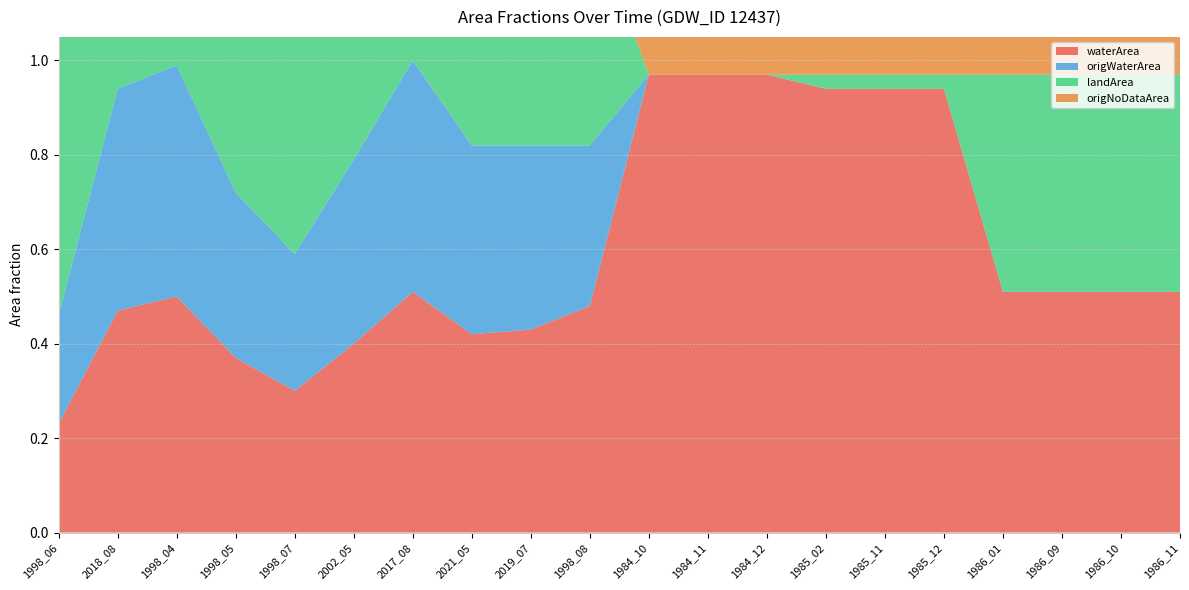

Reading left to right, list all the values displayed in this chart.

waterArea: 0.2	0.5	0.5	0.4	0.3	0.4	0.5	0.4	0.4	0.5	1.0	1.0	1.0	0.9	0.9	0.9	0.5	0.5	0.5	0.5
origWaterArea: 0.2	0.5	0.5	0.3	0.3	0.4	0.5	0.4	0.4	0.3	0.0	0.0	0.0	0.0	0.0	0.0	0.0	0.0	0.0	0.0
landArea: 0.7	0.5	0.5	0.6	0.7	0.6	0.5	0.6	0.5	0.5	0.0	0.0	0.0	0.0	0.0	0.0	0.5	0.5	0.5	0.5
origNoDataArea: 0.0	0.0	0.0	0.0	0.0	0.0	0.0	0.0	0.1	0.1	1.0	1.0	1.0	1.0	1.0	1.0	1.0	1.0	1.0	1.0